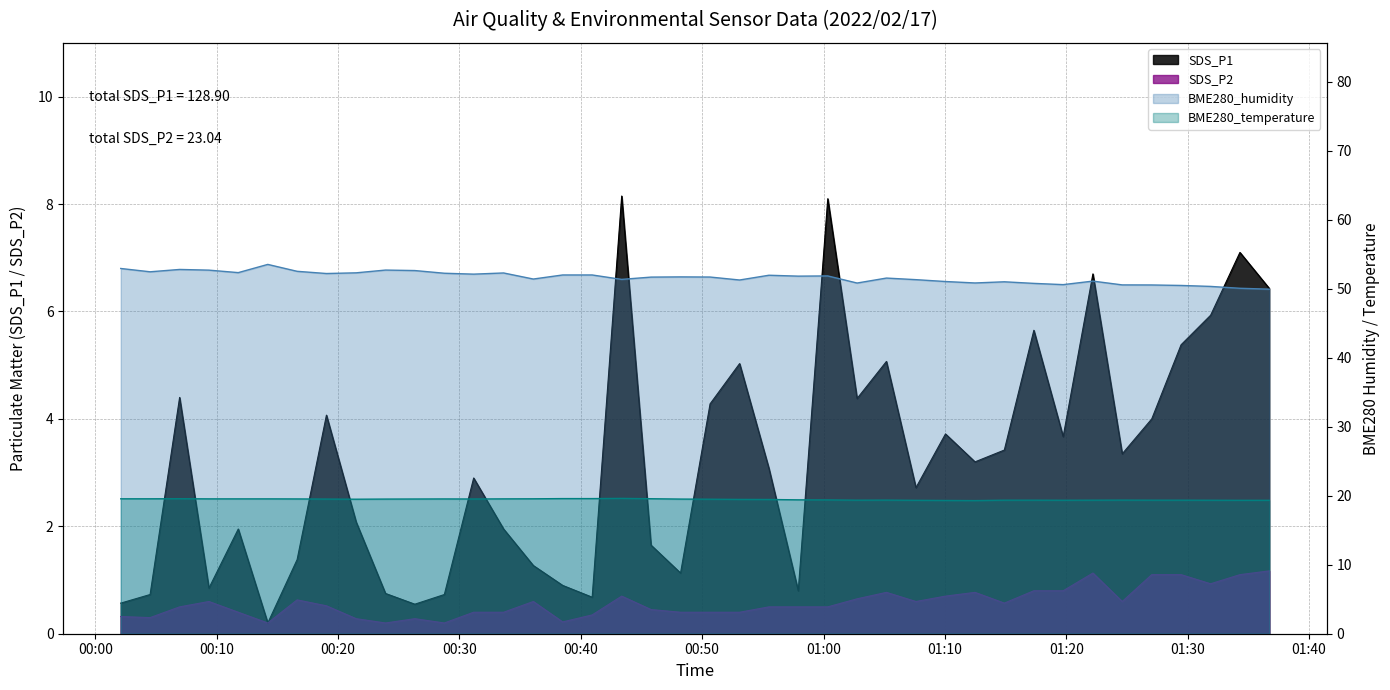

True or false: BME280_humidity has more than 2 interior local peaks.

True